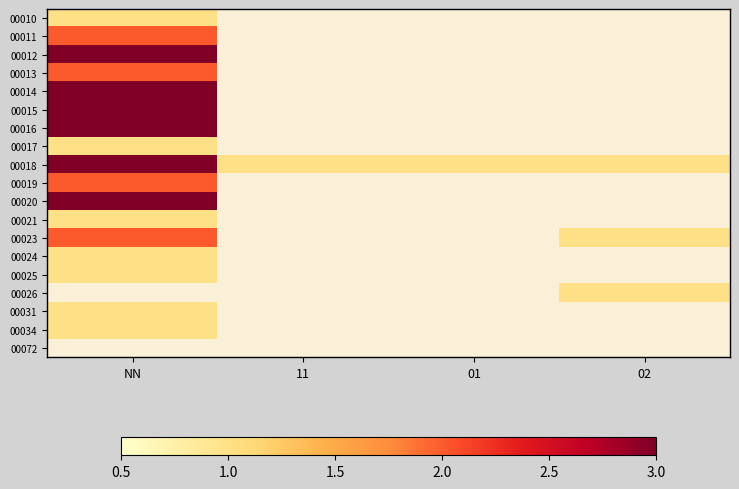

Which series has the widest spread of values?

00018